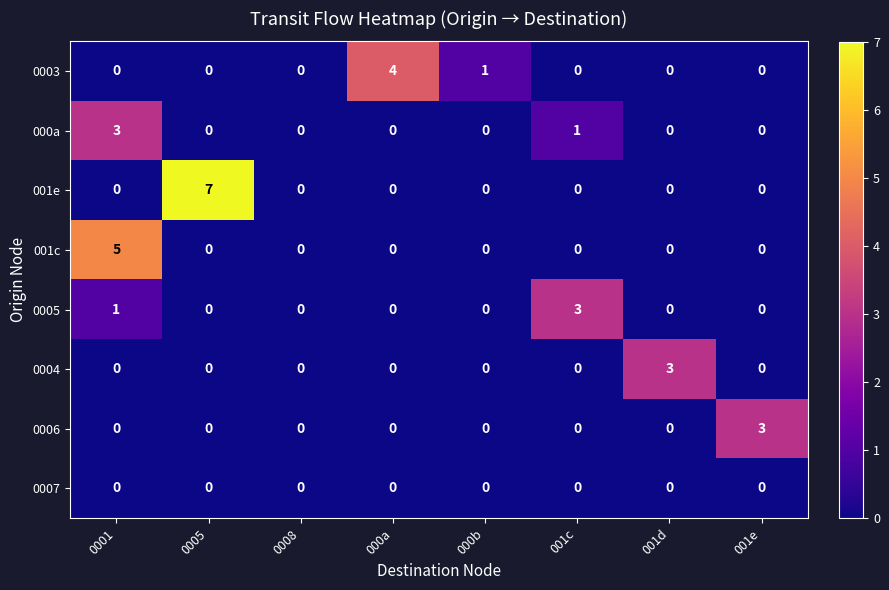

How many 0006 values are between 0 and 1?

7